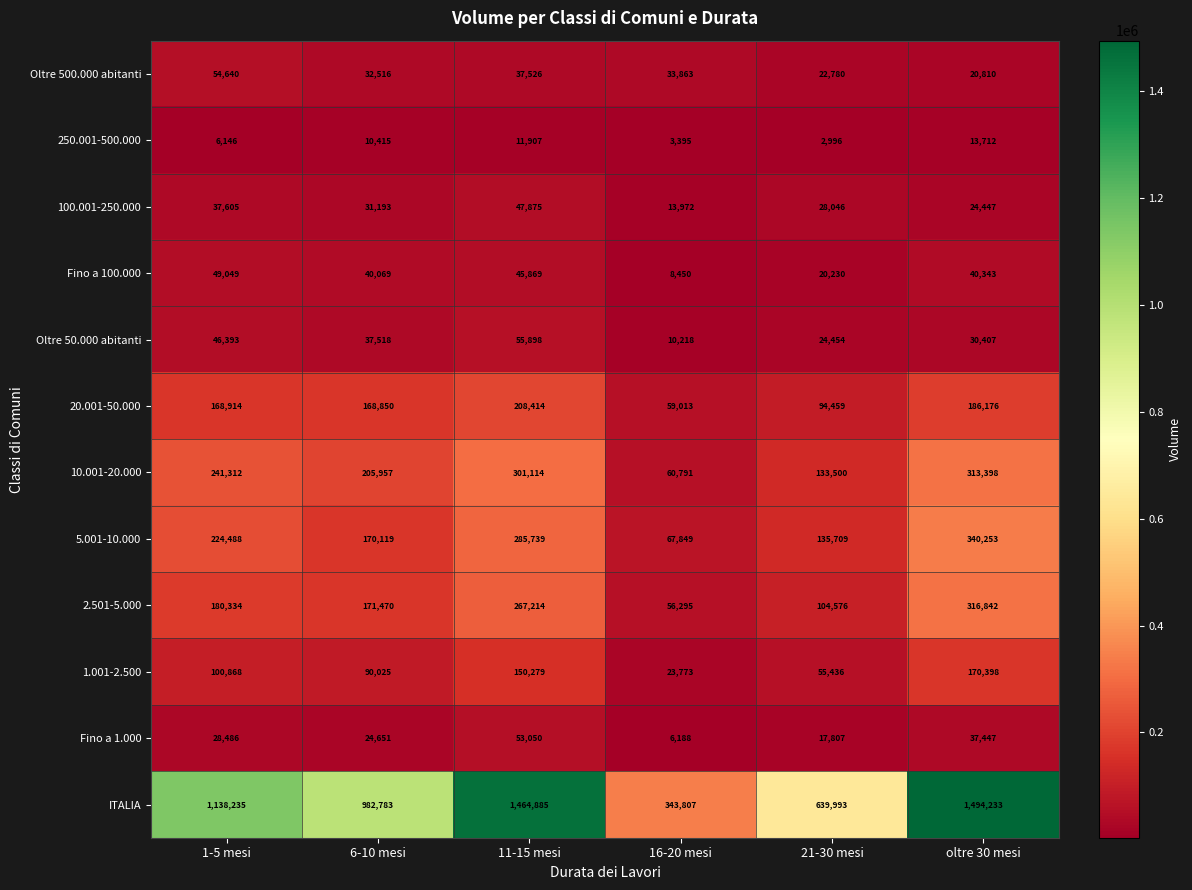

At which category is the sum across all series the highest?

oltre 30 mesi